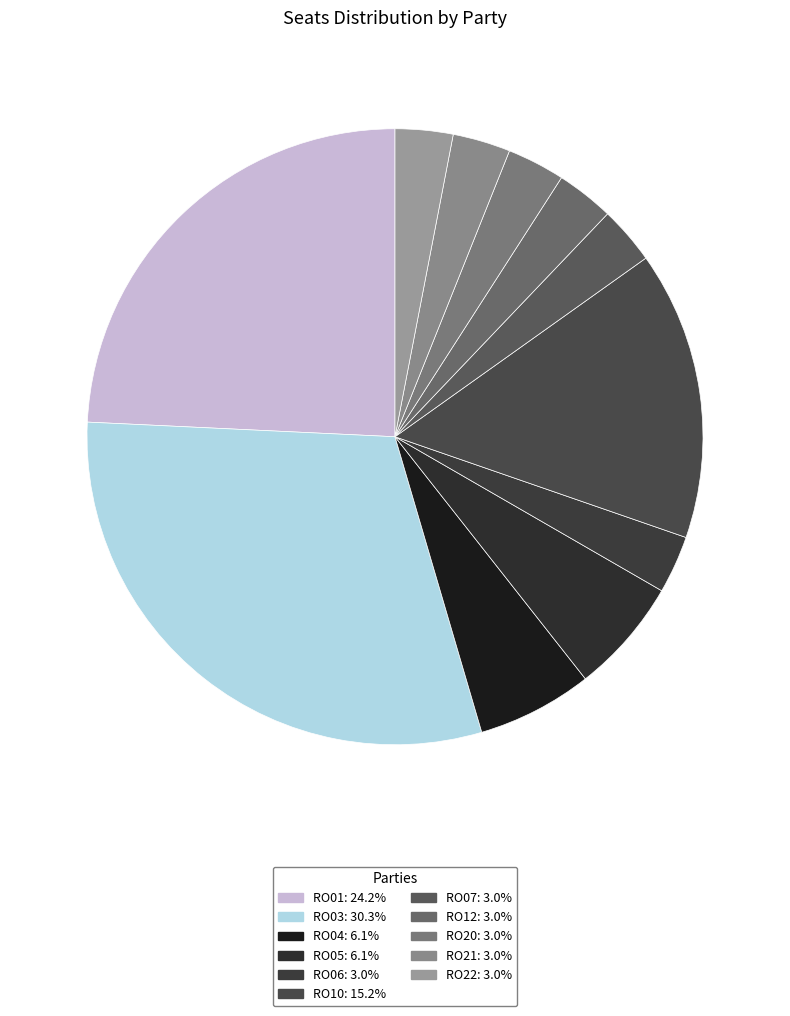

Count the number of slices in the pie.

11